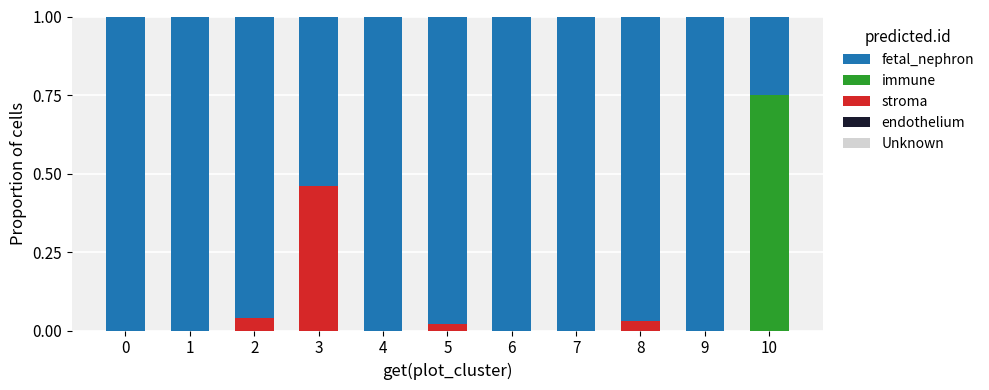

Which category has the highest value in the stroma series?

3